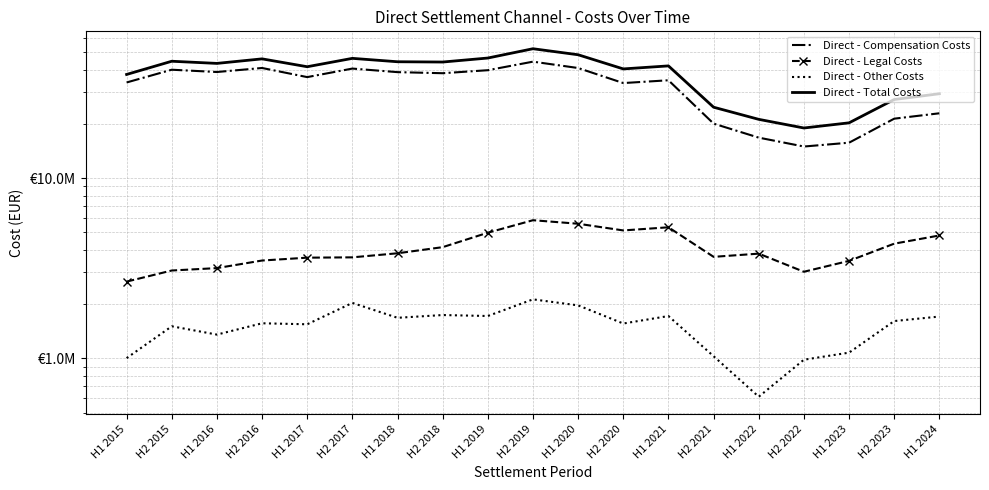

What position from the left is H2 2021?

14